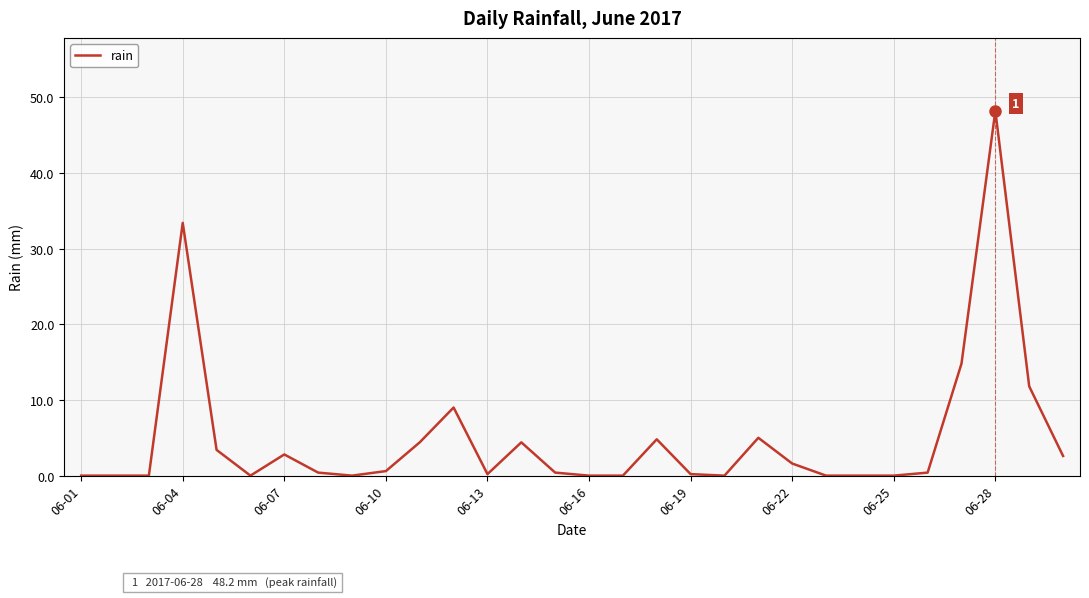

What is the maximum value shown in the chart?

48.2